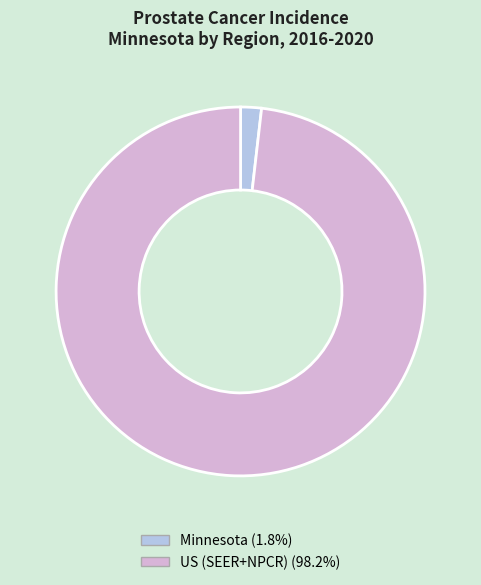

Does any single category account for the majority?

Yes